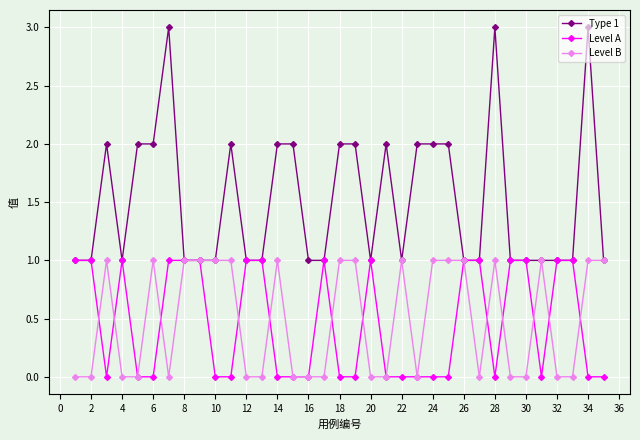

Which series has the largest total across all categories?

Type 1